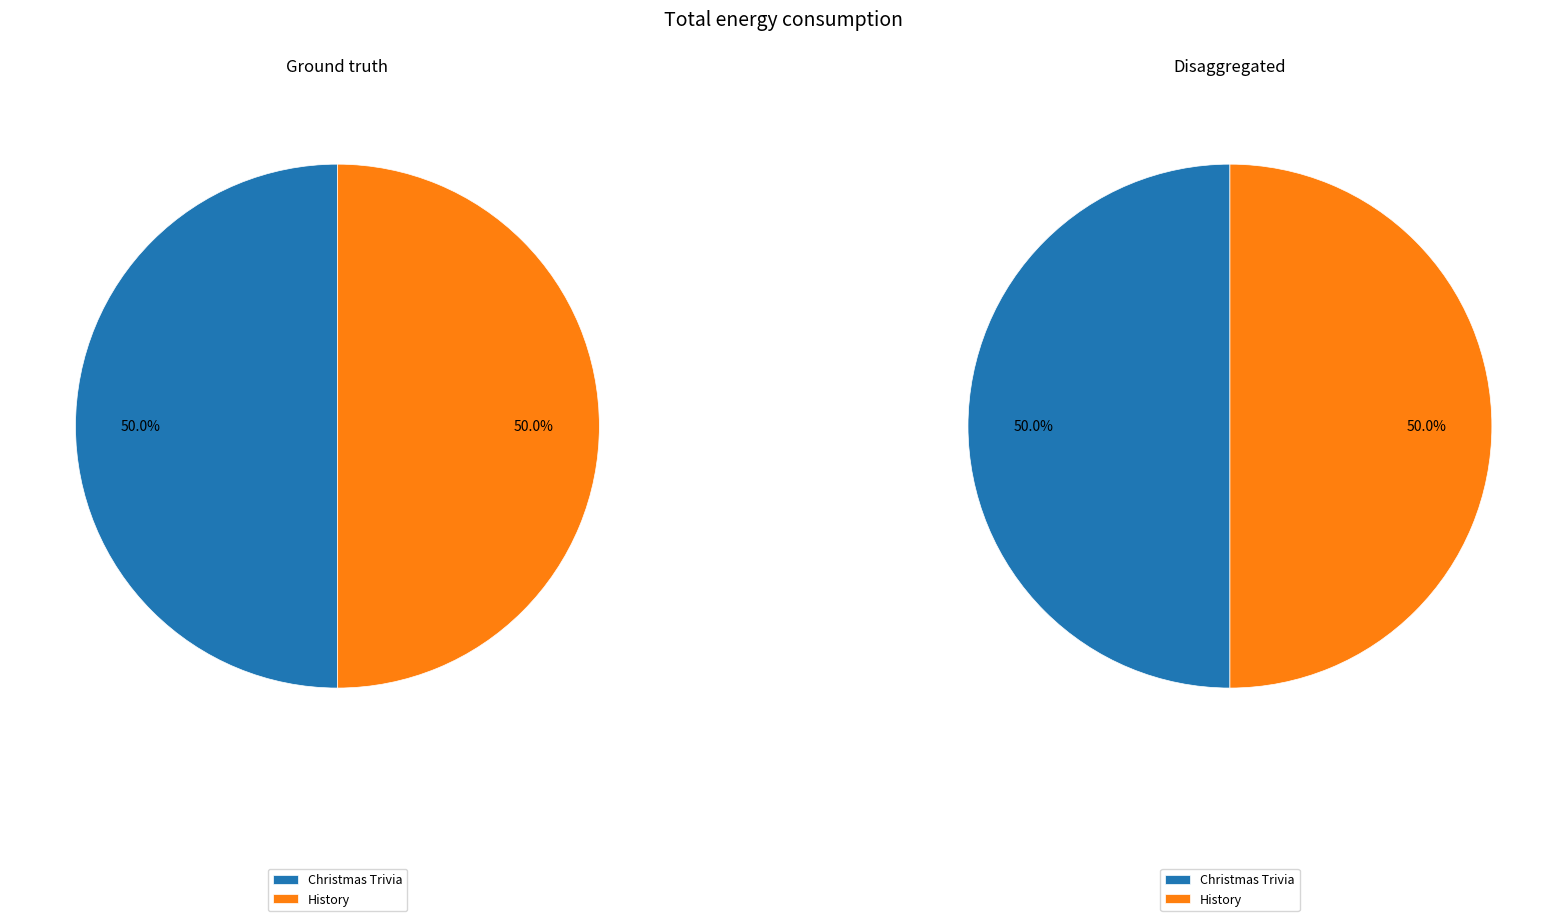

Which has a higher value, Christmas Trivia or History?

History